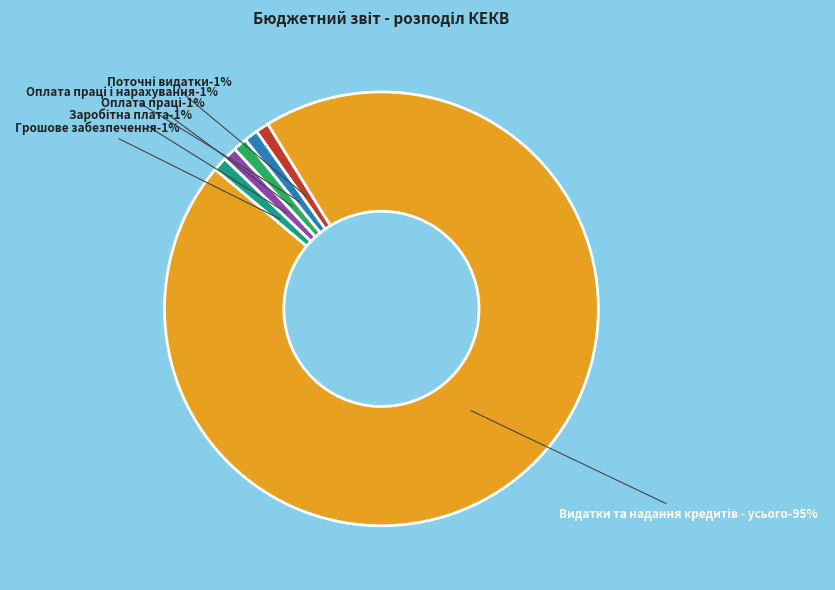

To the nearest percent, what is the difference between the largest and smallest slice percentages?

94%